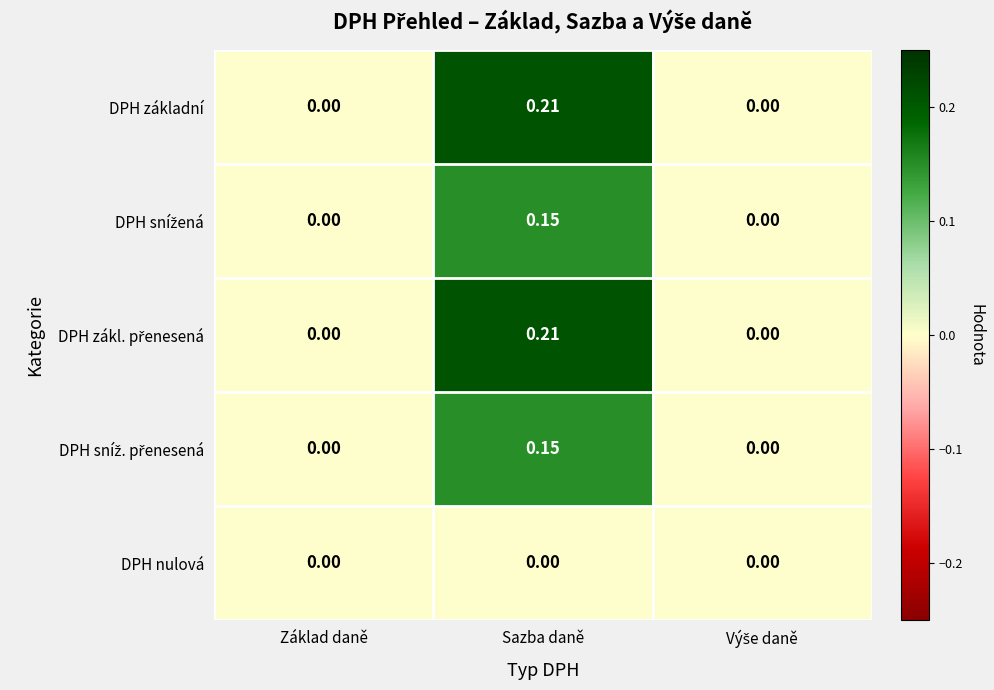

At which category is the sum across all series the highest?

Sazba daně